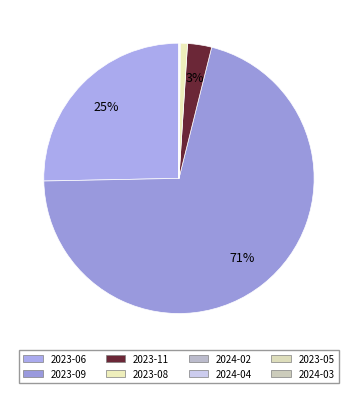

True or false: 2023-08 accounts for 1% of the total.

True